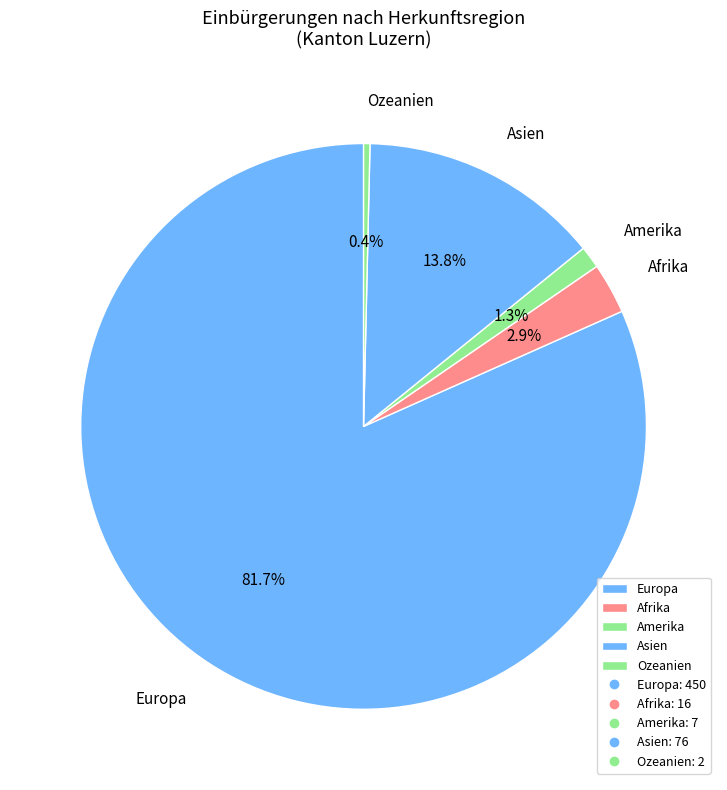

Is it true that Ozeanien is 0% of the pie?

True